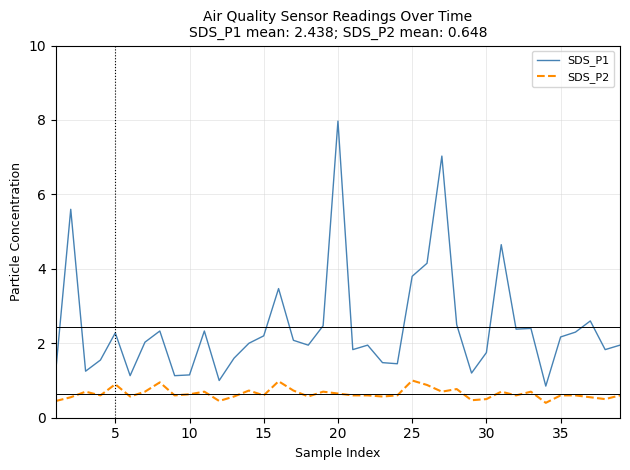

What are all the series names shown in the legend?

SDS_P1, SDS_P2